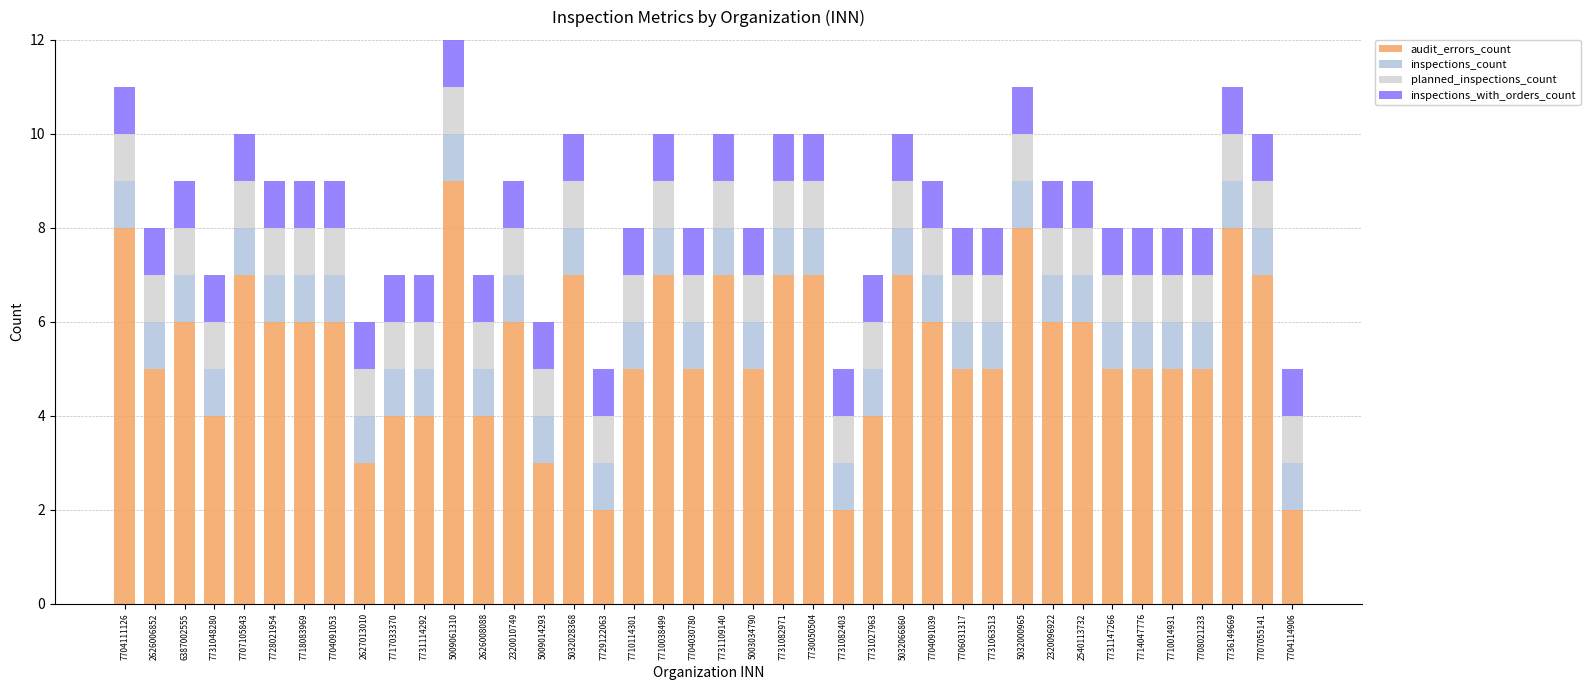

What is the value of the audit_errors_count bar at the 27th from the left?

7